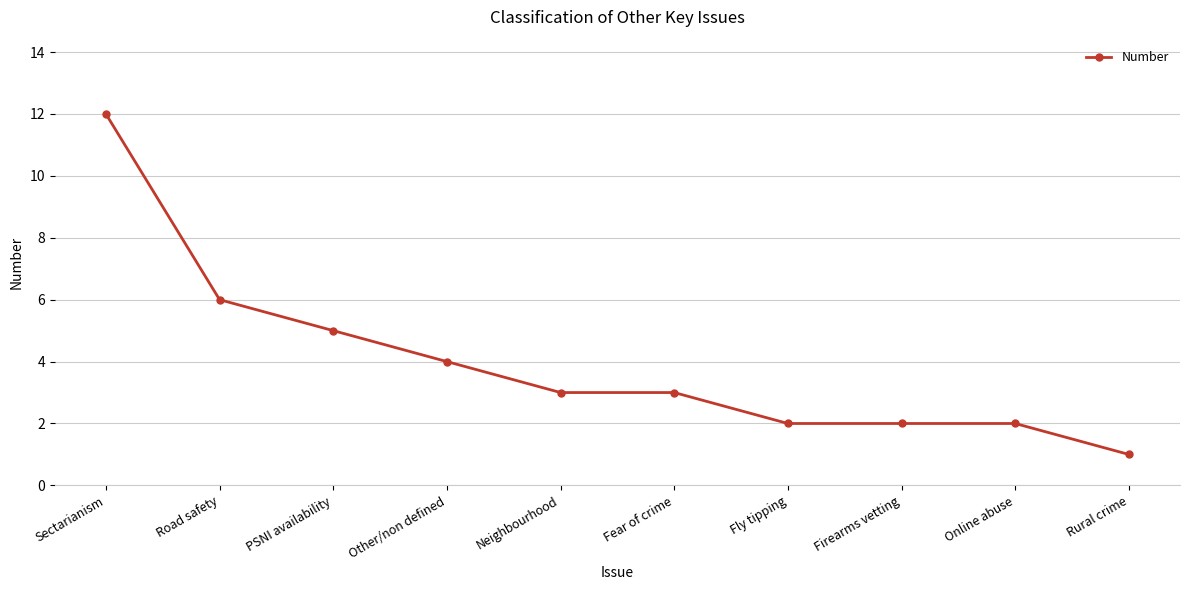

What position from the left is Firearms vetting?

8